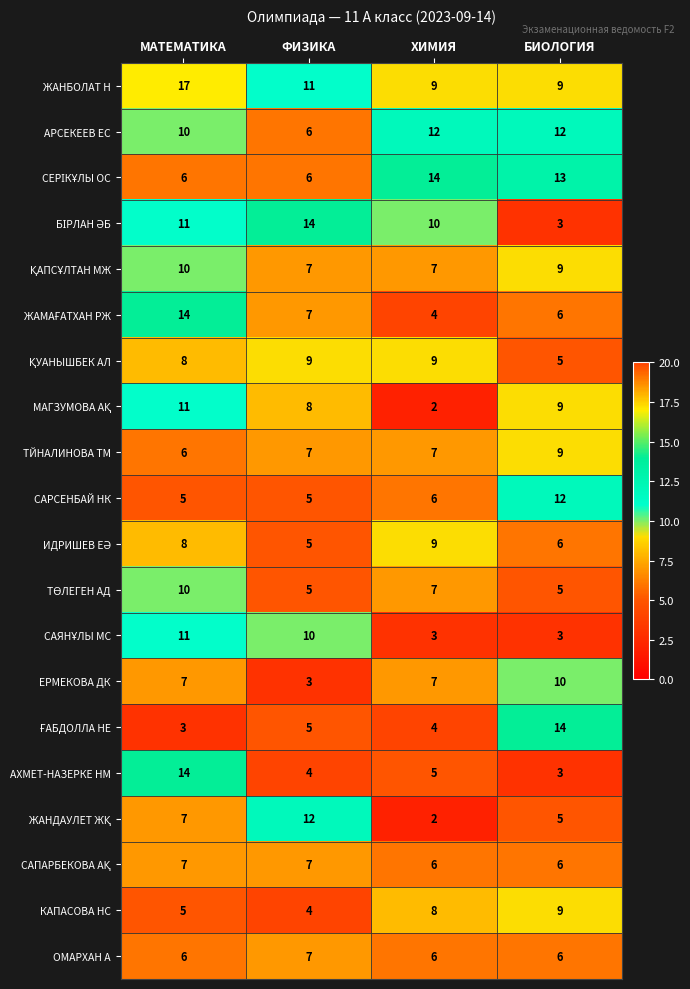

Is it true that ЕРМЕКОВА ДК equals 17 at БИОЛОГИЯ?

False